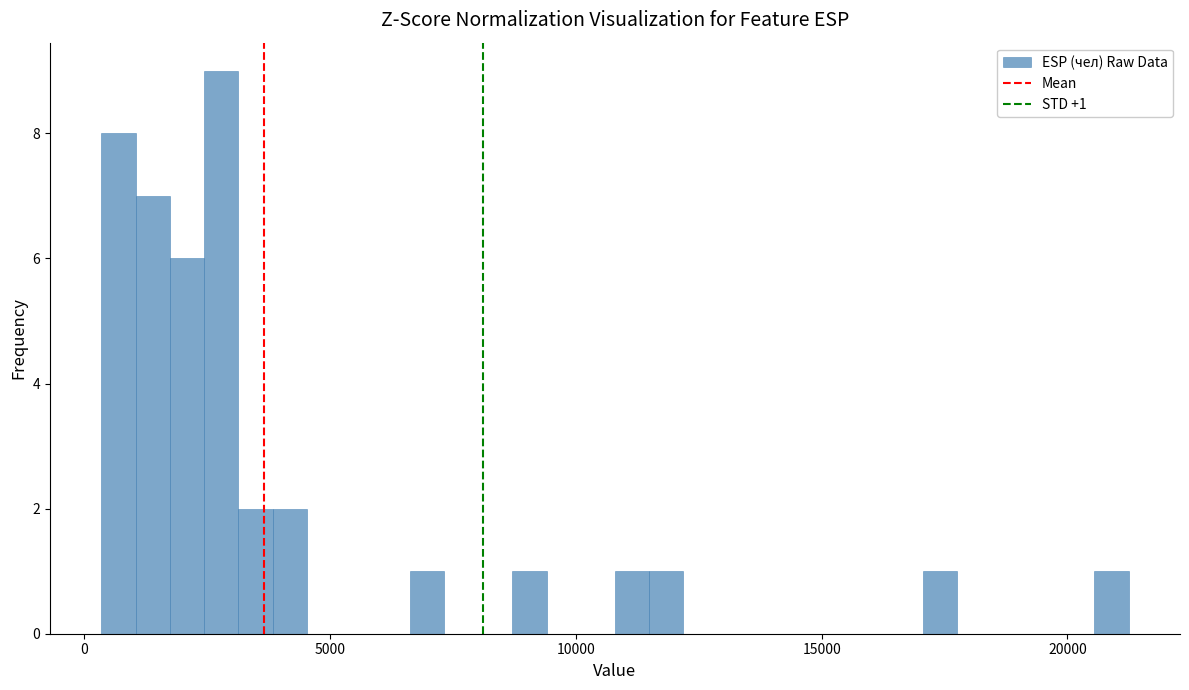

Read against the x-axis, roughly where is the centre of the tallest bar?

3000